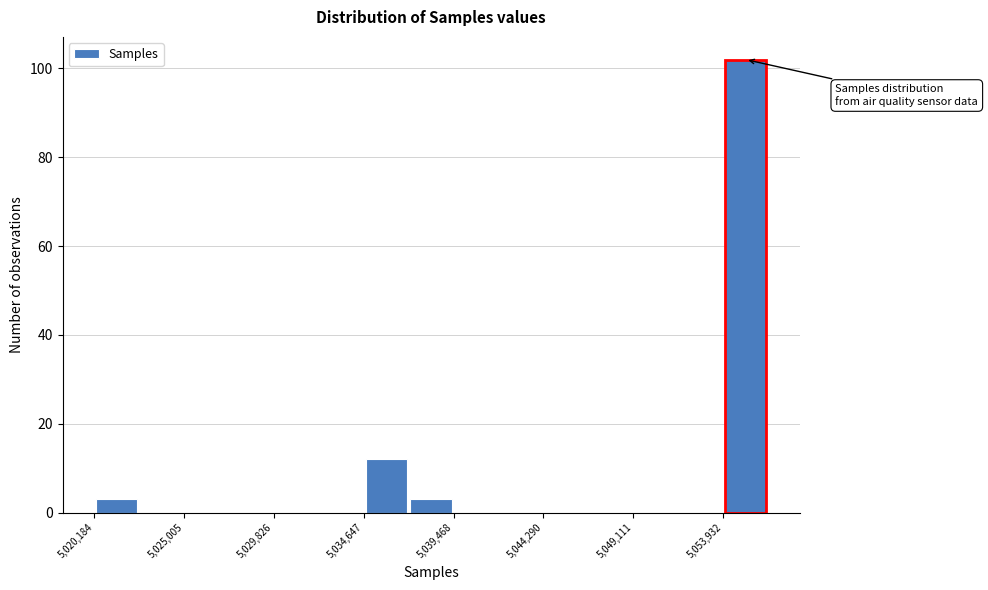

Which range on the x-axis has the tallest bar?

5054000 to 5056500